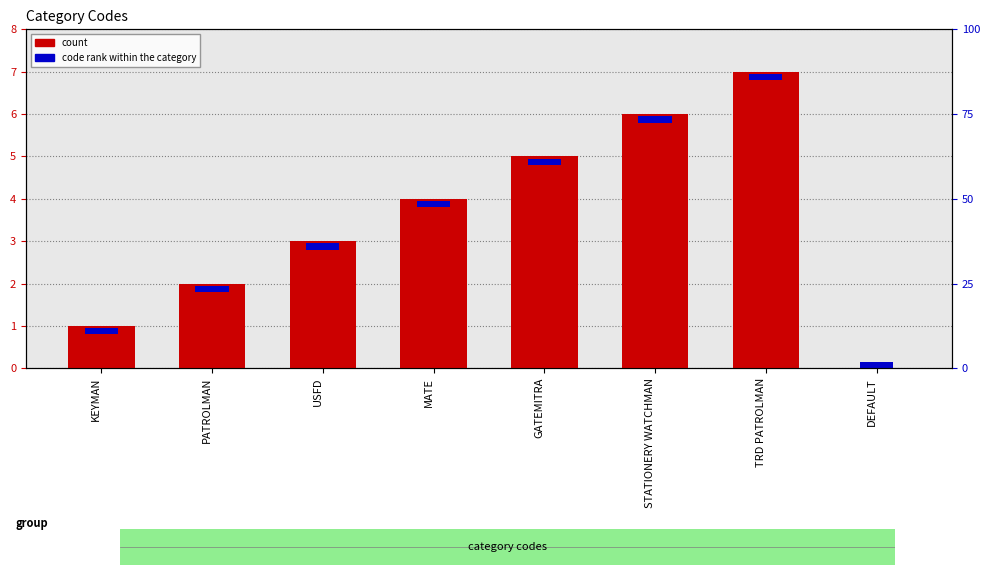

Which label corresponds to the smallest value in the chart?

DEFAULT